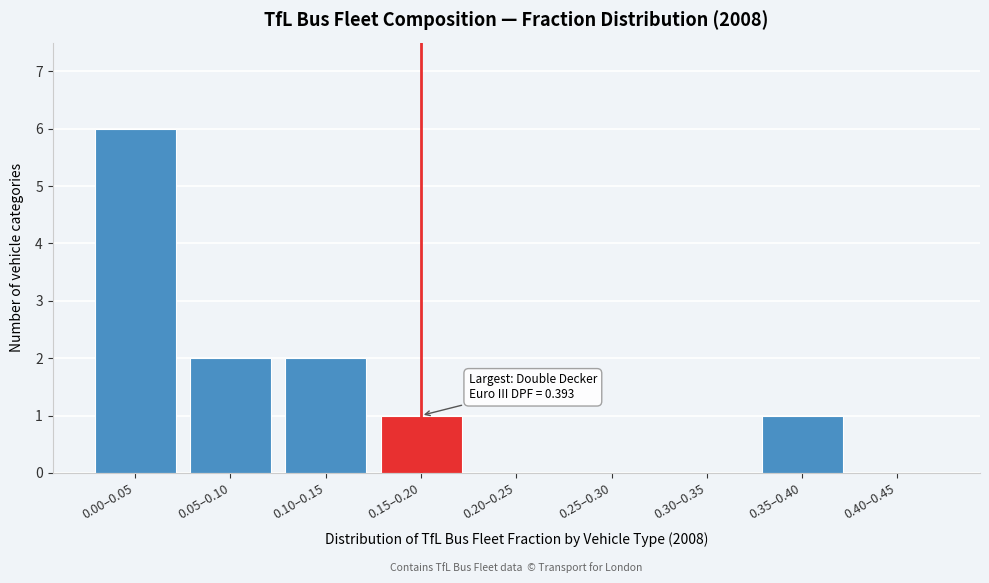

Reading left to right, extract all data points from this chart.

0.00–0.05=6	0.05–0.10=2	0.10–0.15=2	0.15–0.20=1	0.20–0.25=0	0.25–0.30=0	0.30–0.35=0	0.35–0.40=1	0.40–0.45=0